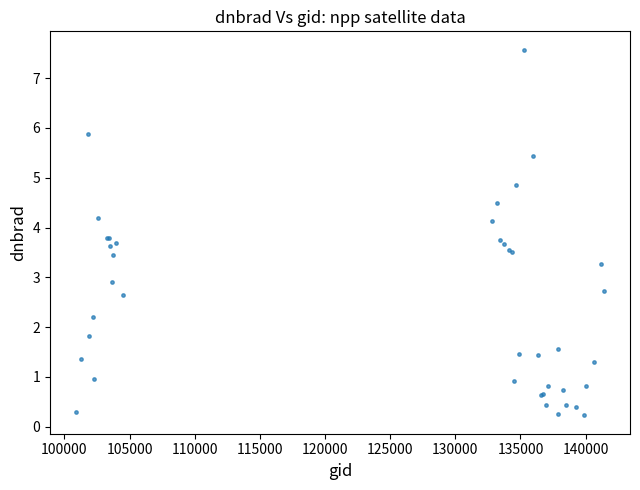

What Y value in the scatter plot is closest to 3?

2.9